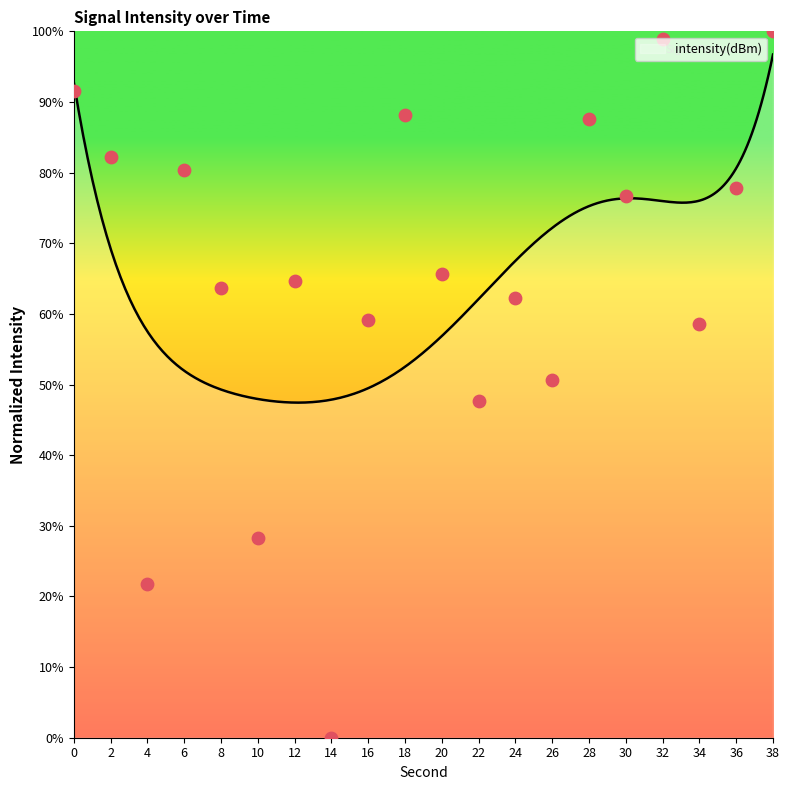

What is the change in value from 10 to 30?

+48.5